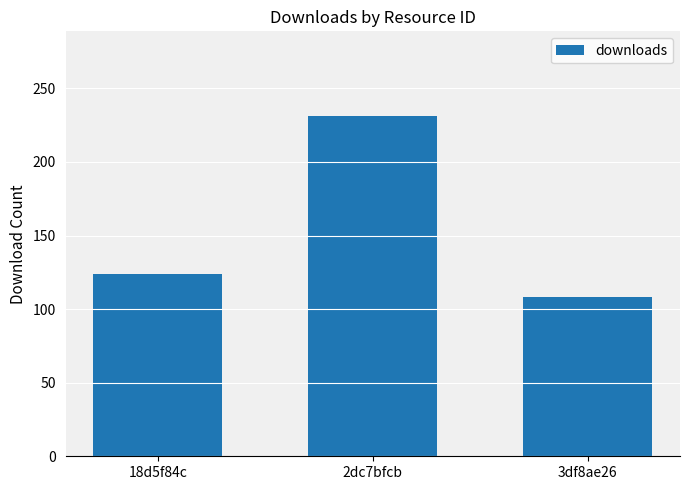

What is the label of the 2nd bar from the right?

2dc7bfcb